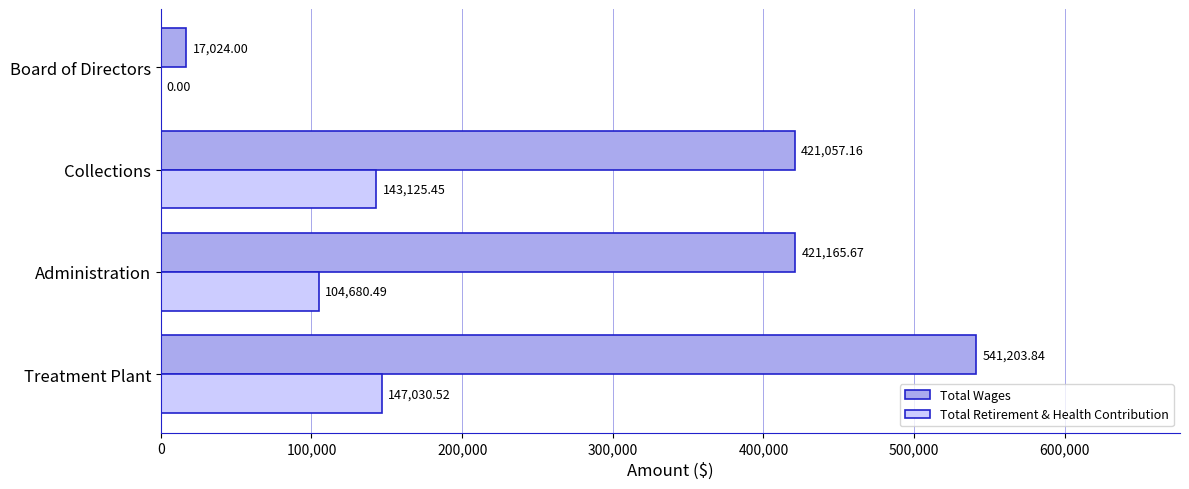

Between Collections and Board of Directors, which series saw the biggest shift?

Total Wages